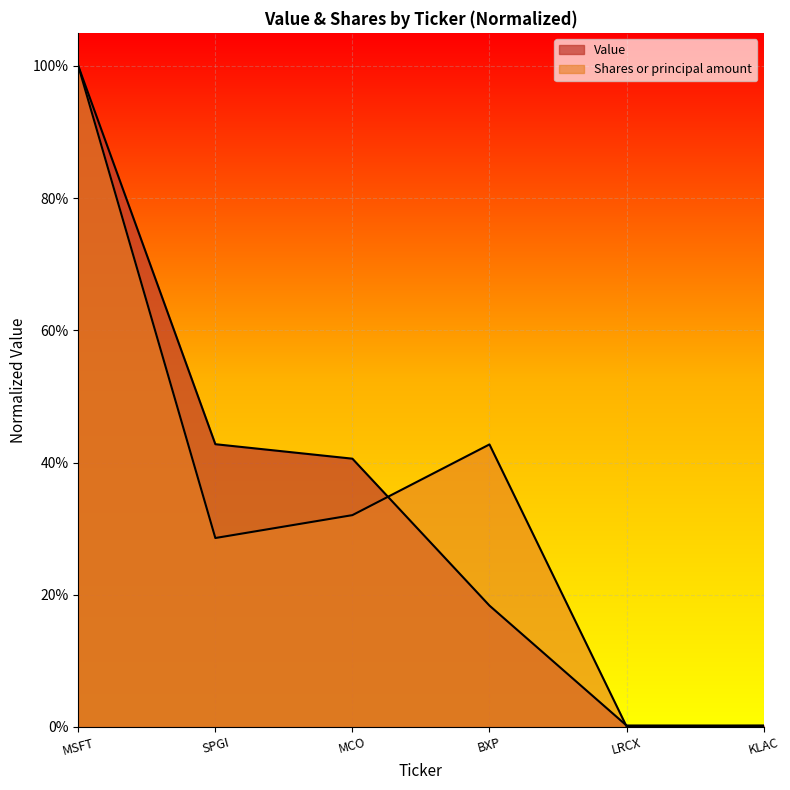

How many intersections are there between Shares or principal amount and Value?

2